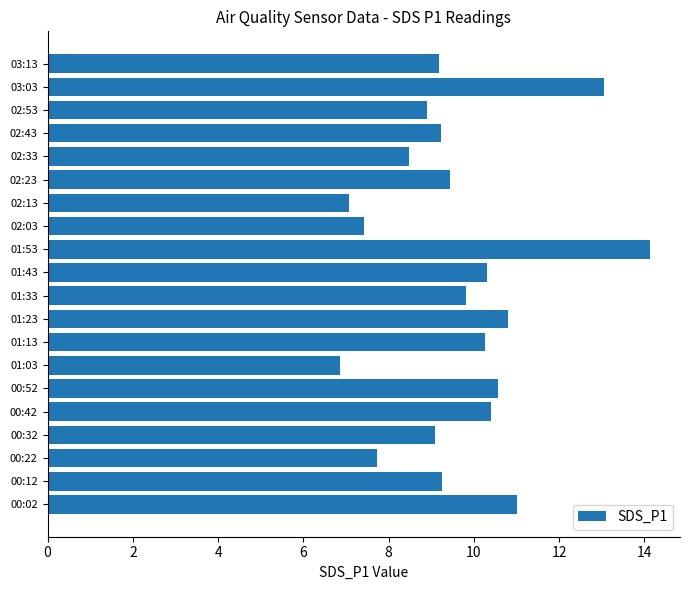

Which category has the highest value across all series?

01:53